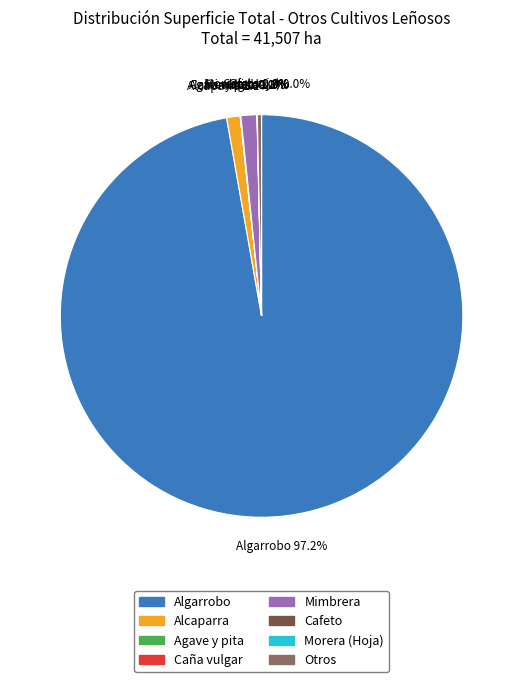

What is the largest slice in the pie chart?

Algarrobo